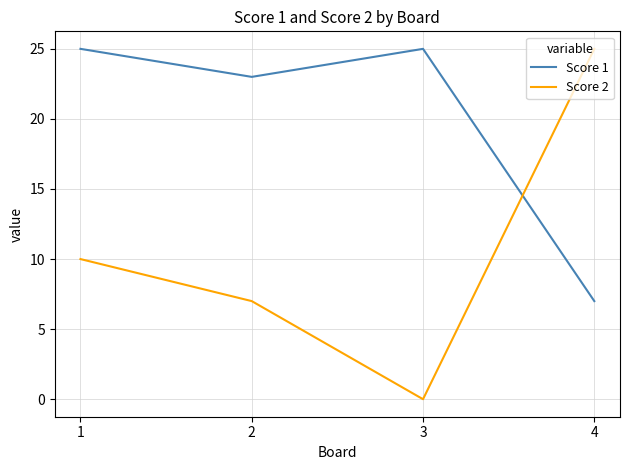

The Score 1 series shows 25 at 3. True or false?

True